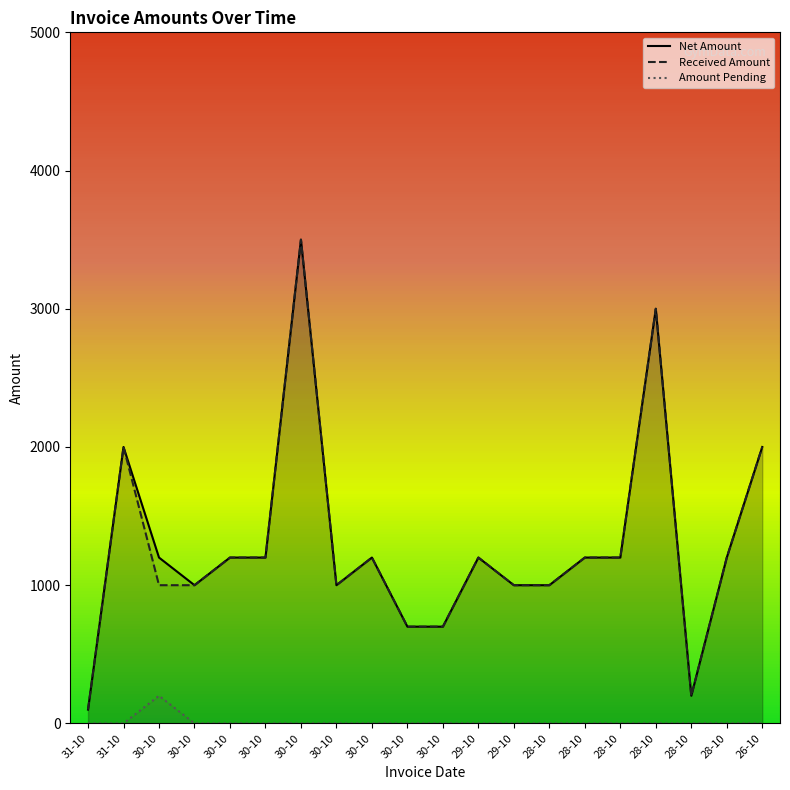

What is the label of the 12th point from the left?

29-10